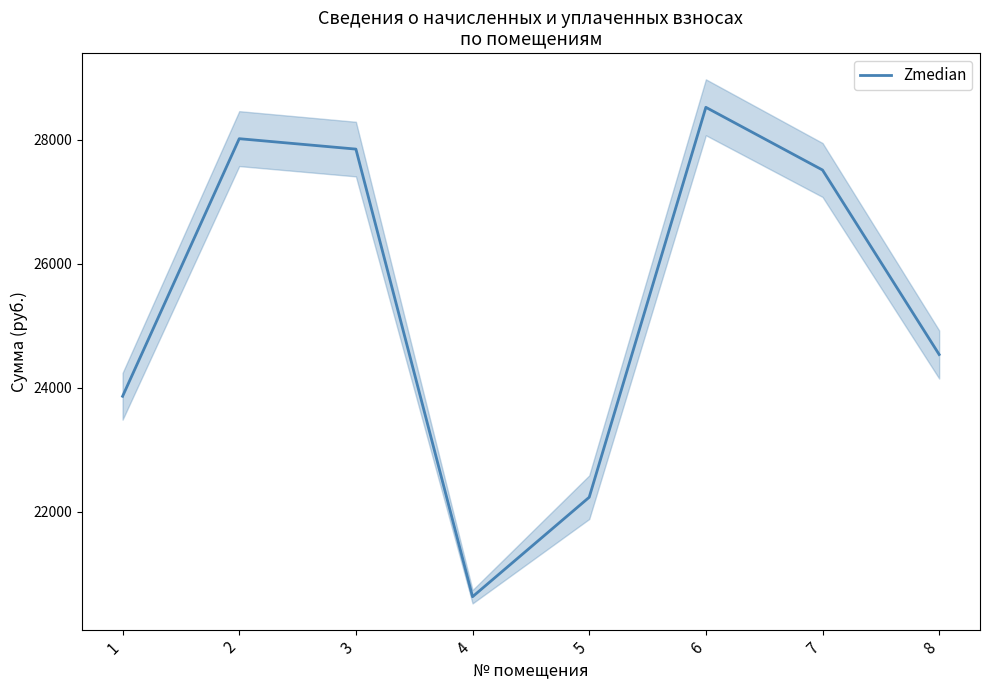

How many interior local valleys (lower than both neighbors) does the data have?

1